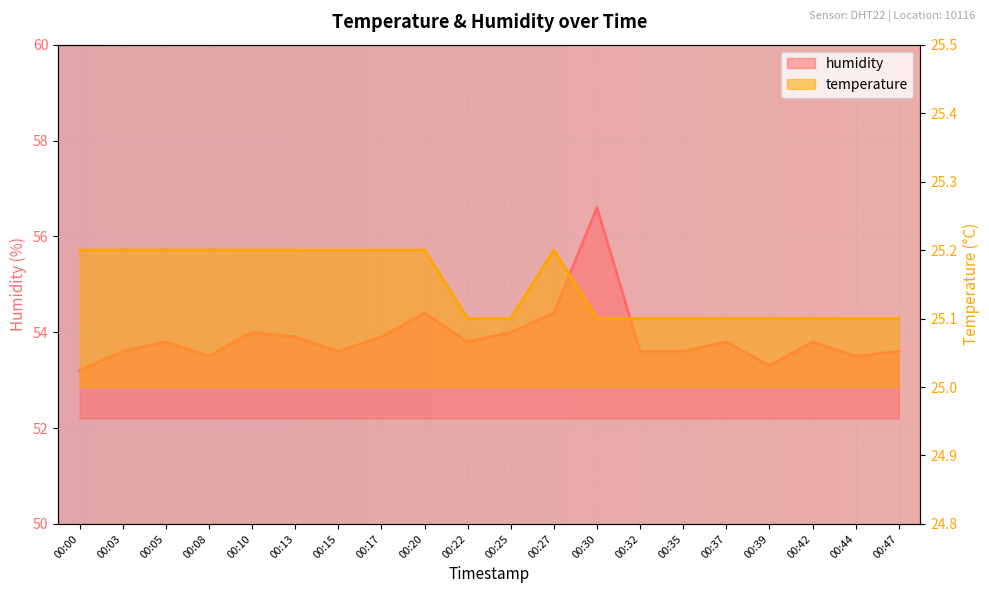

What is the minimum value for humidity?

53.2